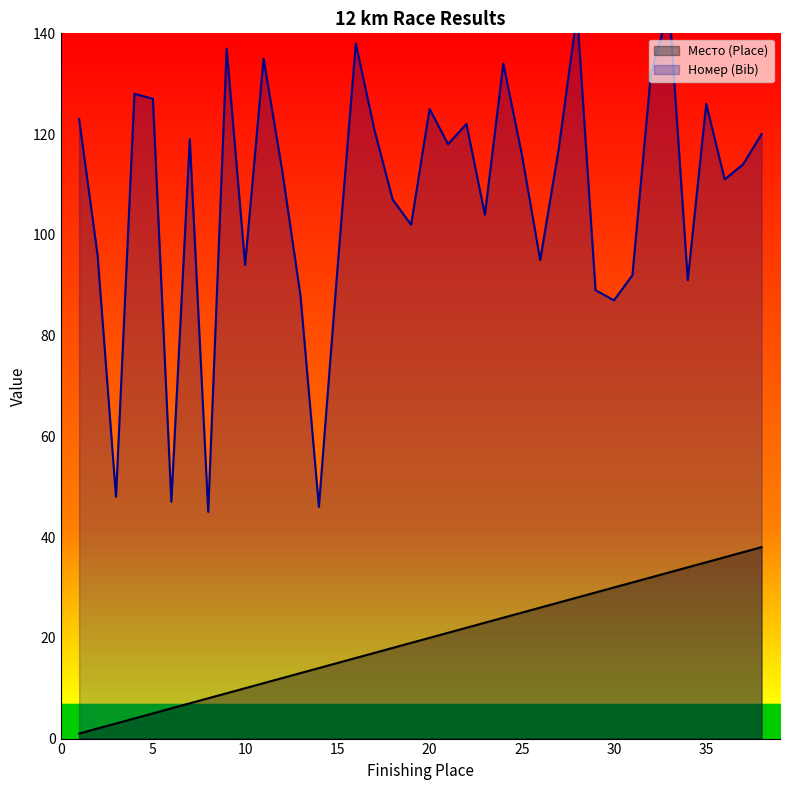

Where does the Номер (Bib) series first go above 116?

1